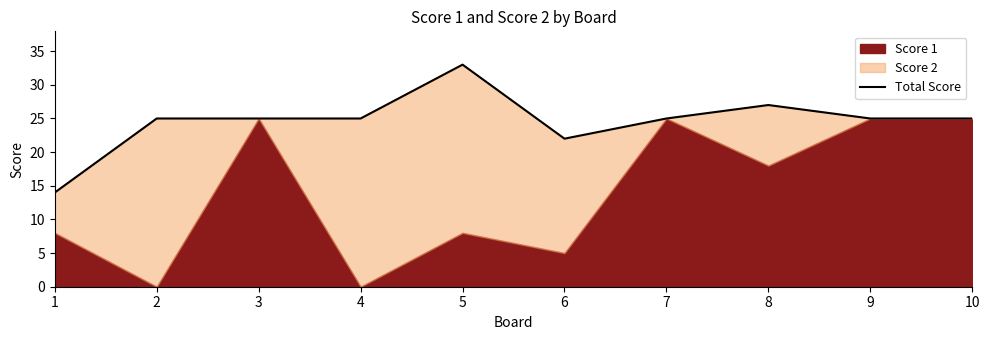

Reading left to right, extract all data points from this chart.

14	25	25	25	33	22	25	27	25	25